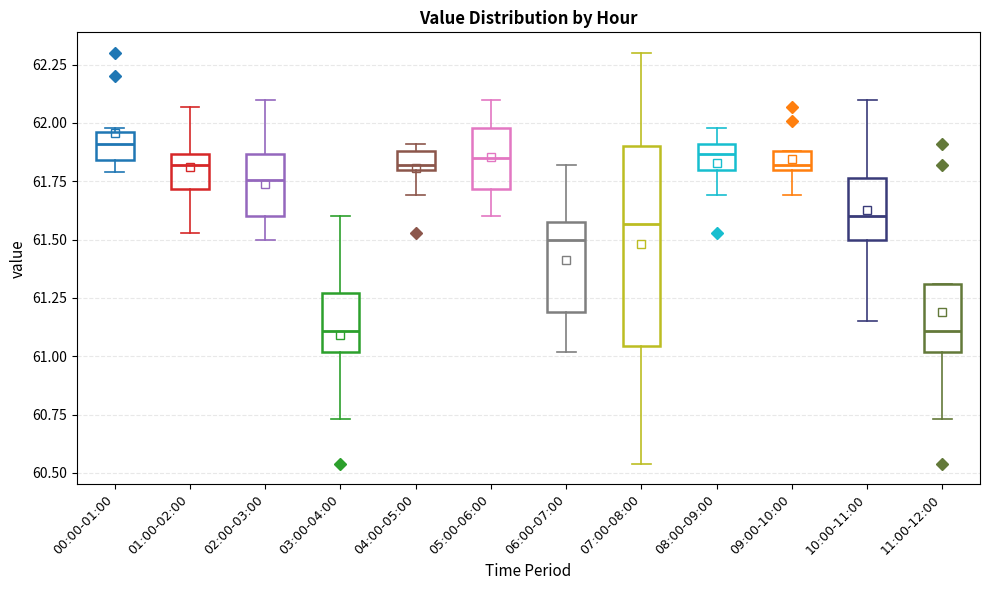

Comparing the boxes themselves (not the whiskers), which one is the tallest?

07:00-08:00